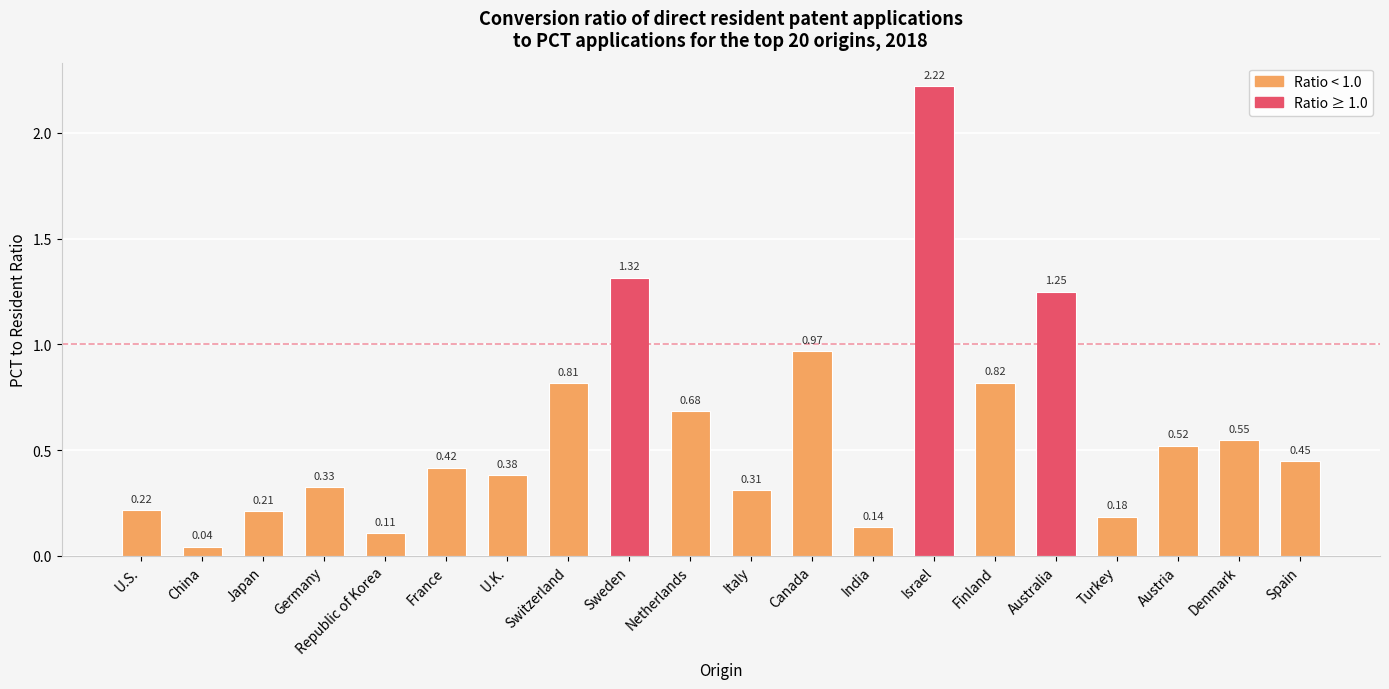

What is the change in value from Italy to Finland?

+0.5